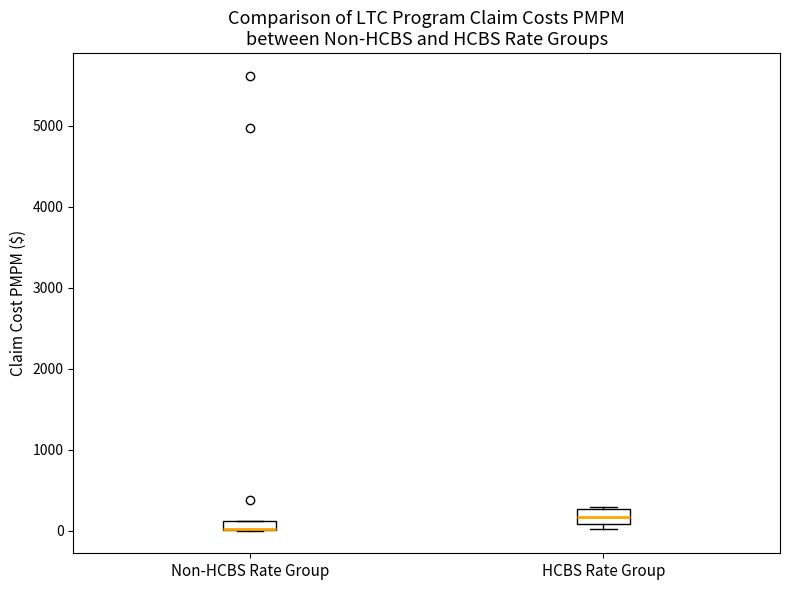

Where is the upper edge of the box for Non-HCBS Rate Group on the y-axis? The values are not printed on the chart, so give them approximately, as read against the axis.

100